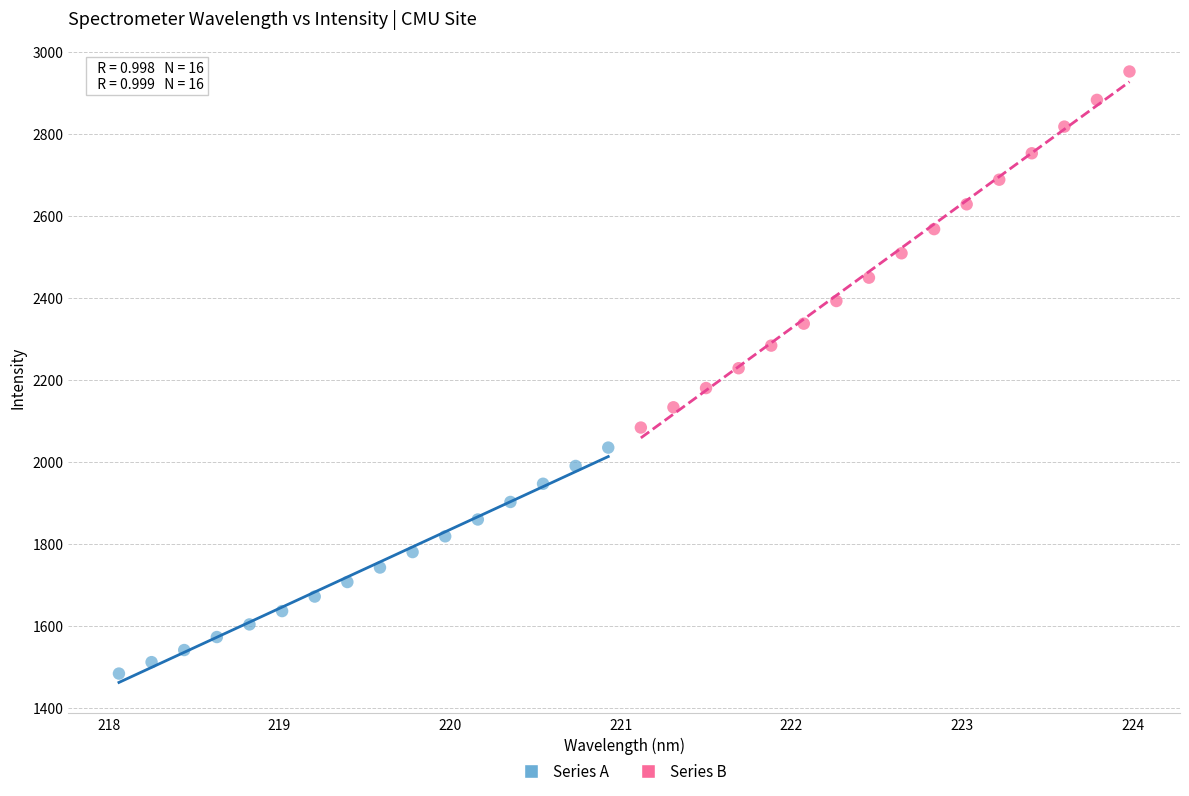

Which series has the largest Y range (max minus min)?

Series B